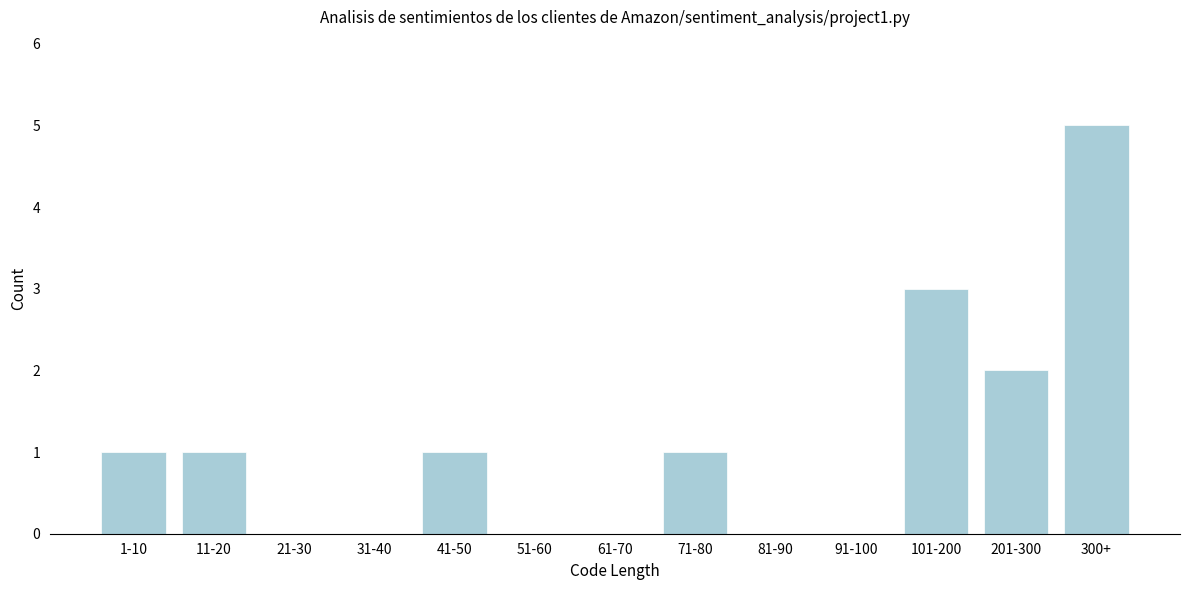

Reading left to right, list all the values displayed in this chart.

1-10=1	11-20=1	21-30=0	31-40=0	41-50=1	51-60=0	61-70=0	71-80=1	81-90=0	91-100=0	101-200=3	201-300=2	300+=5